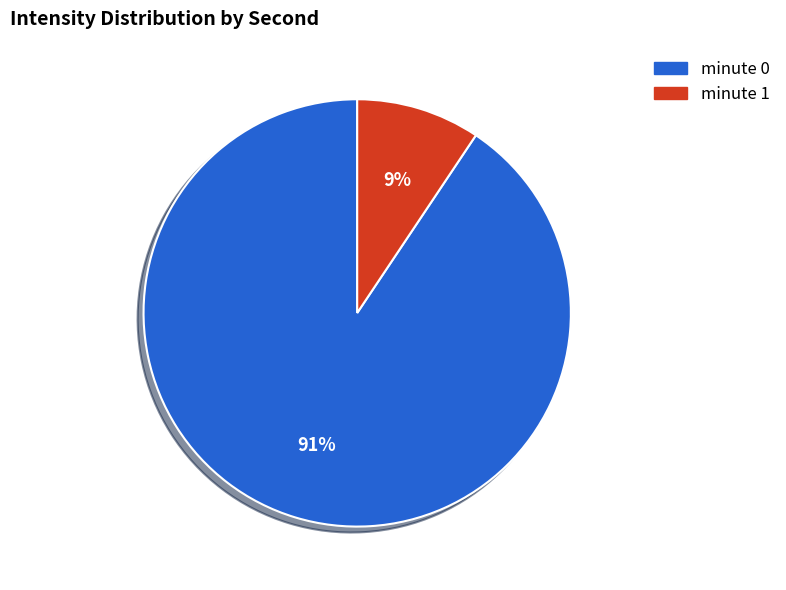

How many segments does this pie chart have?

2